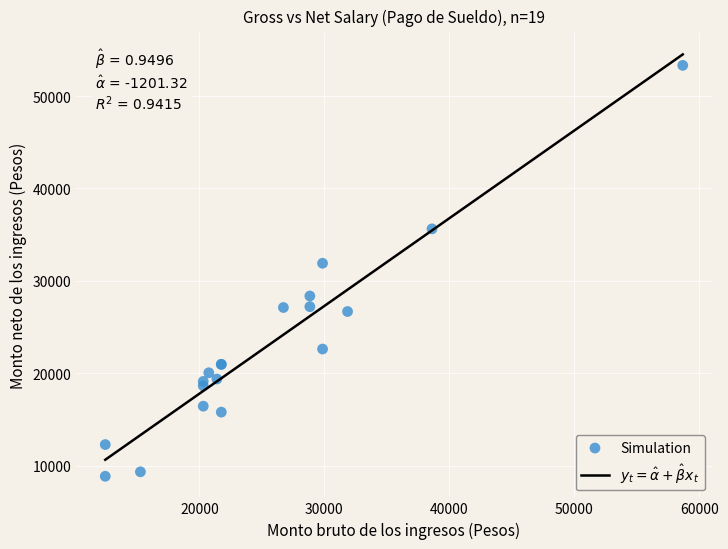

What Y value in the scatter plot is closest to 31087?

31906